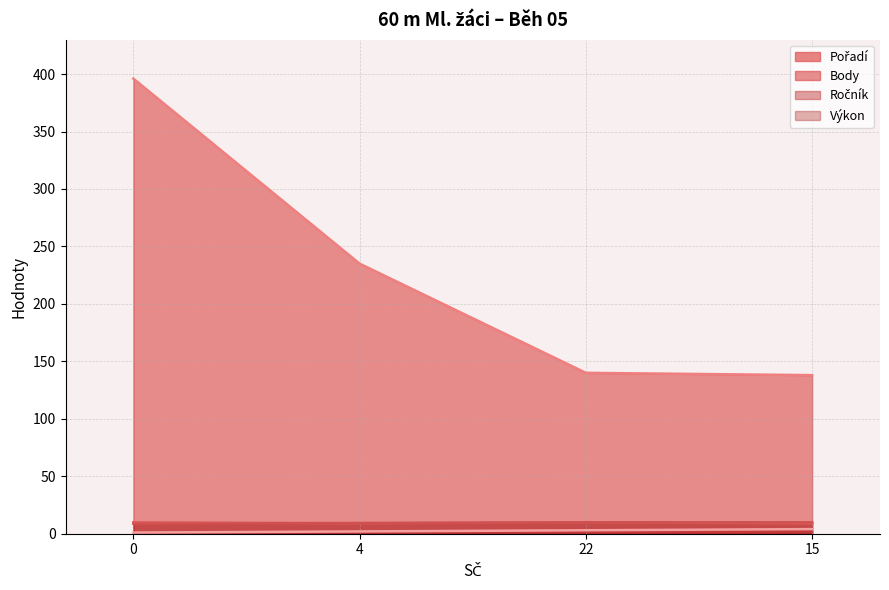

Reading right to left, list all the values displayed in this chart.

Pořadí: 15=4.0	22=3.0	4=2.0	0=1.0
Body: 15=138.0	22=140.0	4=235.0	0=396.0
Ročník: 15=9.0	22=10.0	4=9.0	0=10.0
Výkon: 15=9.9	22=9.9	4=9.3	0=8.6